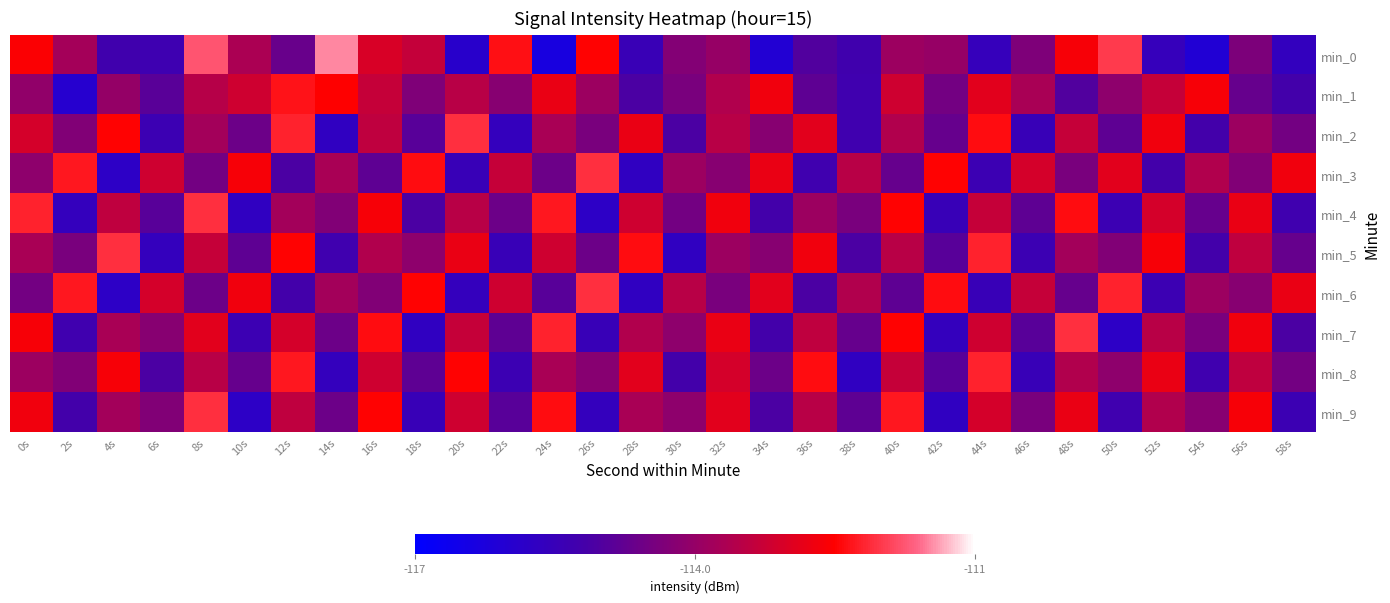

Which series changed the most between 38s and 54s?

min_1